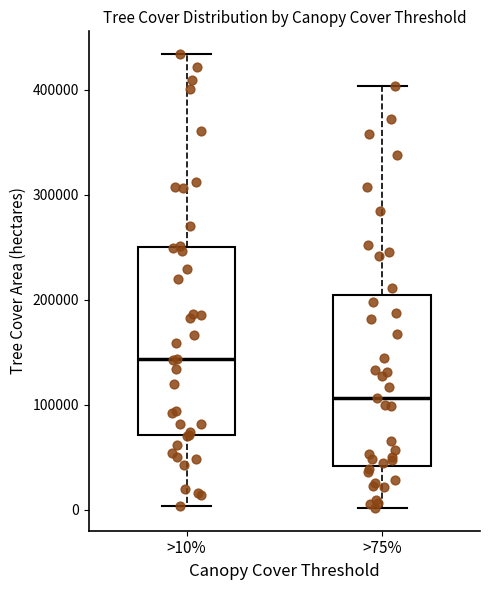

Where does the upper whisker of the box for >75% end on the y-axis? The values are not printed on the chart, so give them approximately, as read against the axis.

400000